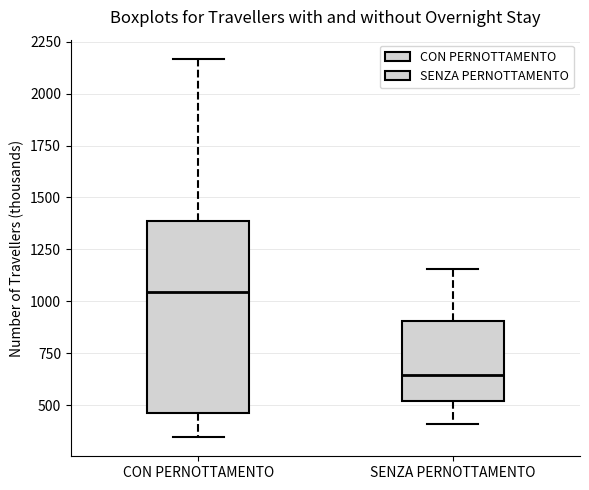

Reading left to right, read every box against the y-axis: the position of its median line, the range the box covers, and the ends of its whiskers. The values are not printed on the chart, so give them approximately, as read against the axis.

CON PERNOTTAMENTO: median 1050, box 450 to 1400, whiskers 350 to 2150
SENZA PERNOTTAMENTO: median 650, box 500 to 900, whiskers 400 to 1150